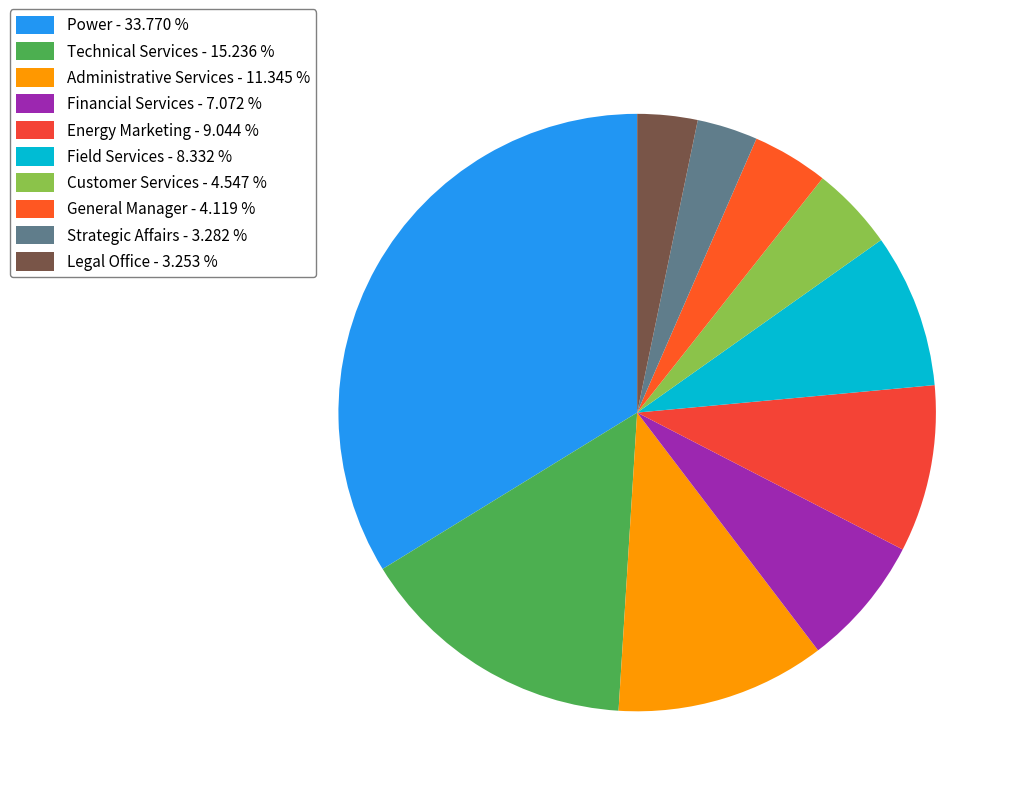

Is Customer Services the majority of the pie?

No